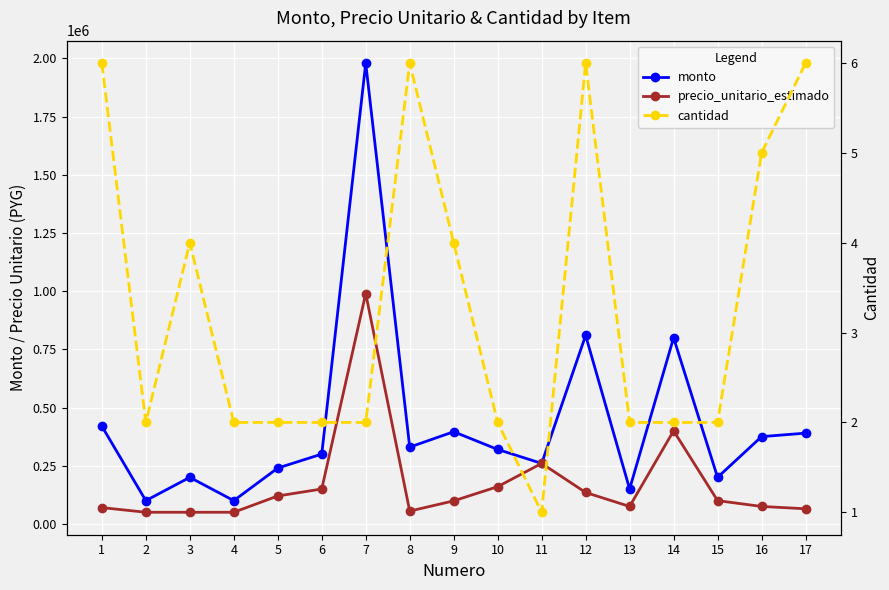

Which has a higher value, 10 or 6?

10